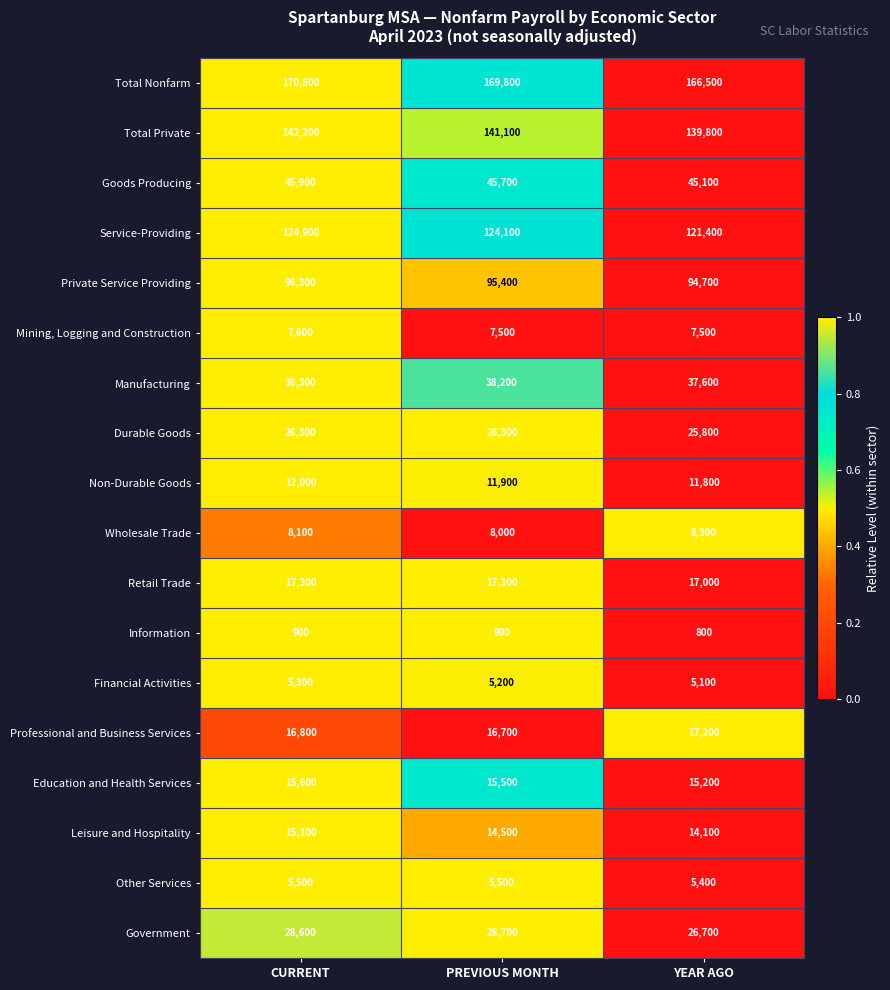

What is the total value across all series at PREVIOUS MONTH?

772300